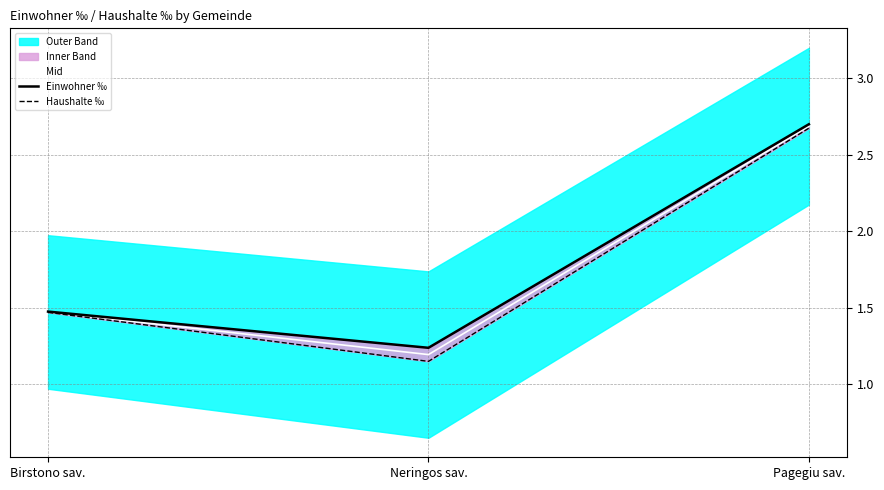

Reading right to left, transcribe all the data shown in this chart.

Mid: Pagegiu sav.=2.7	Neringos sav.=1.2	Birstono sav.=1.5
Einwohner ‰: Pagegiu sav.=2.7	Neringos sav.=1.2	Birstono sav.=1.5
Haushalte ‰: Pagegiu sav.=2.7	Neringos sav.=1.1	Birstono sav.=1.5